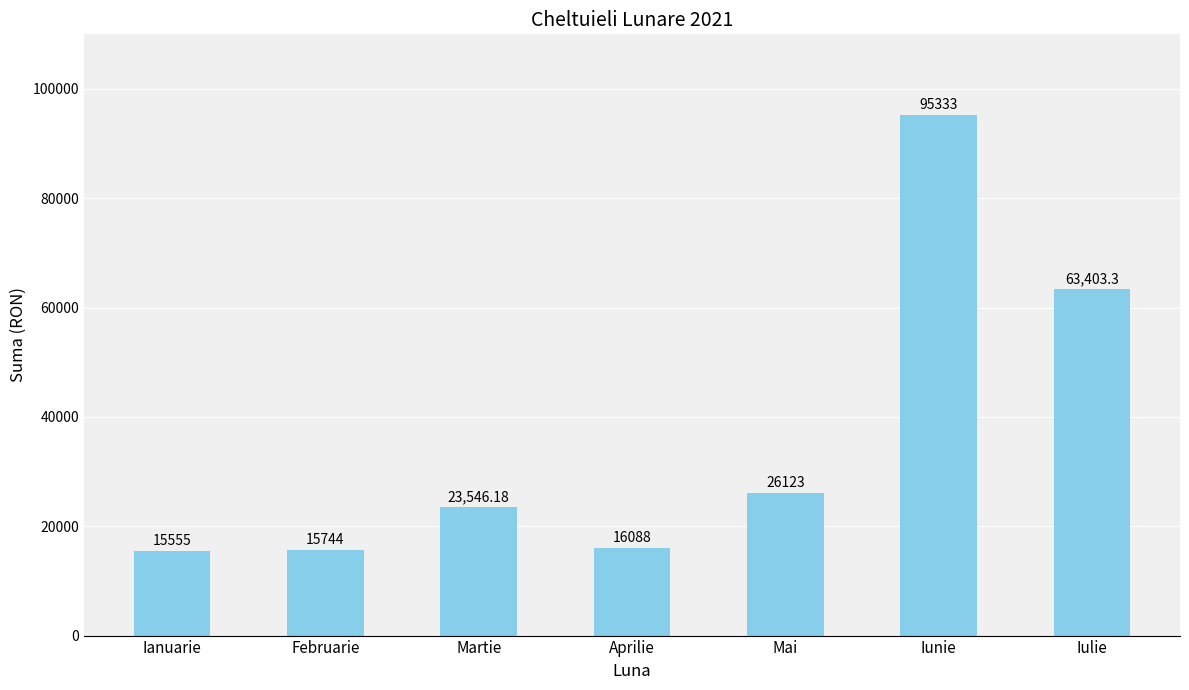

What is the label of the 3rd bar from the left?

Martie